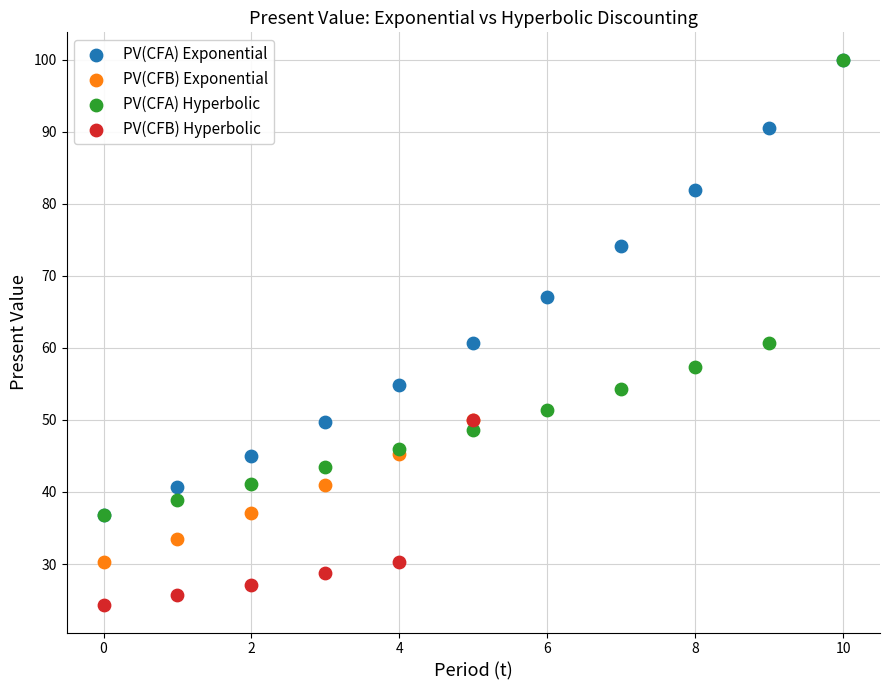

Which series reaches the minimum Y coordinate?

PV(CFB) Hyperbolic